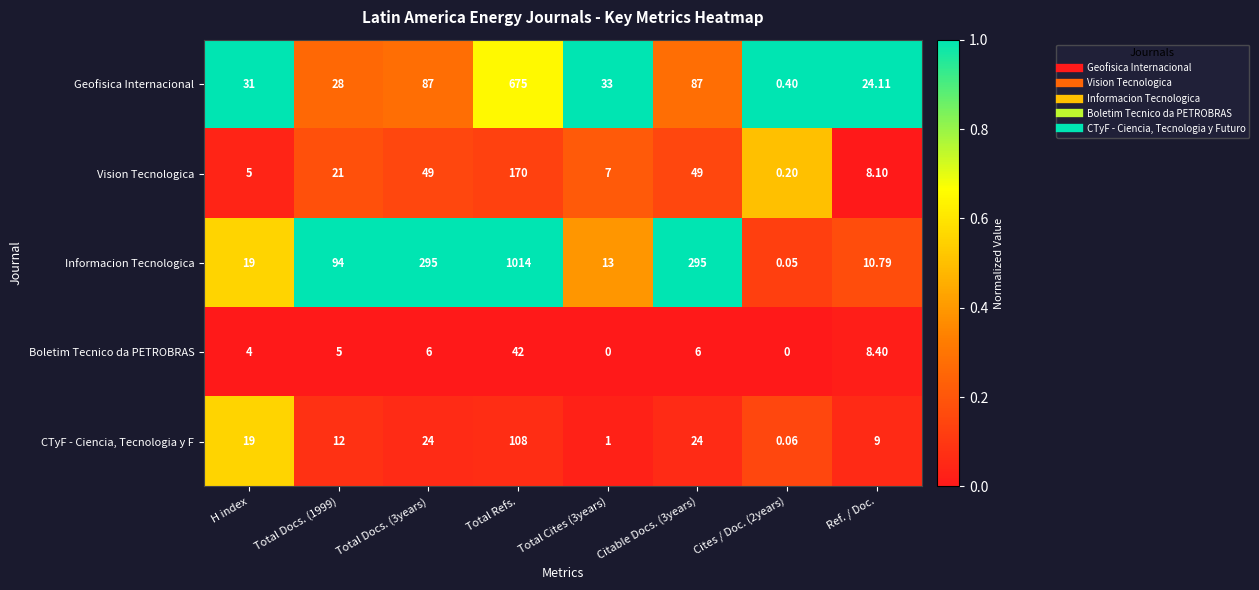

At which category is the sum across all series the highest?

Total Refs.